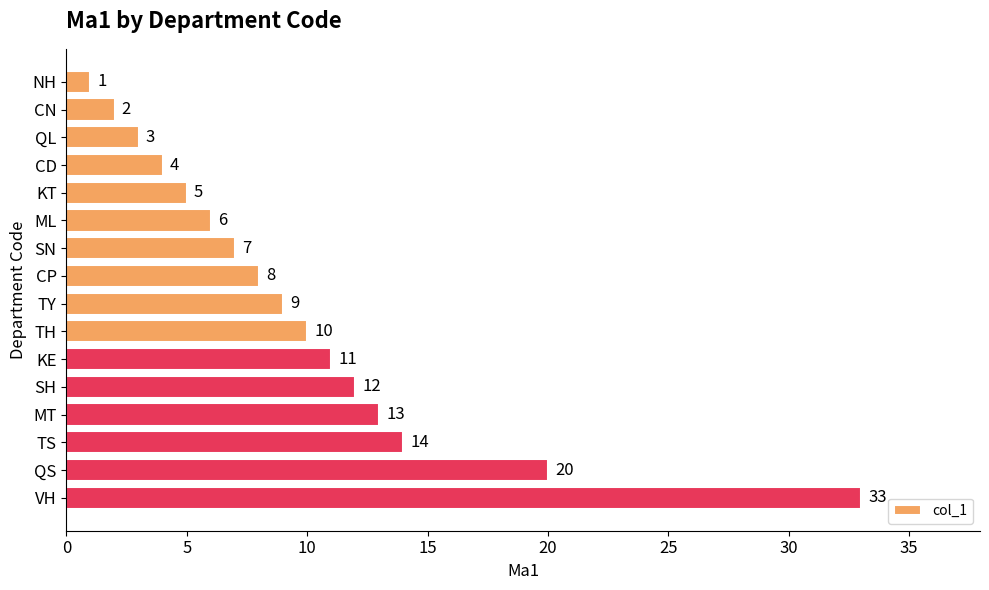

What is the ratio of the value at KE to the value at VH?

0.3